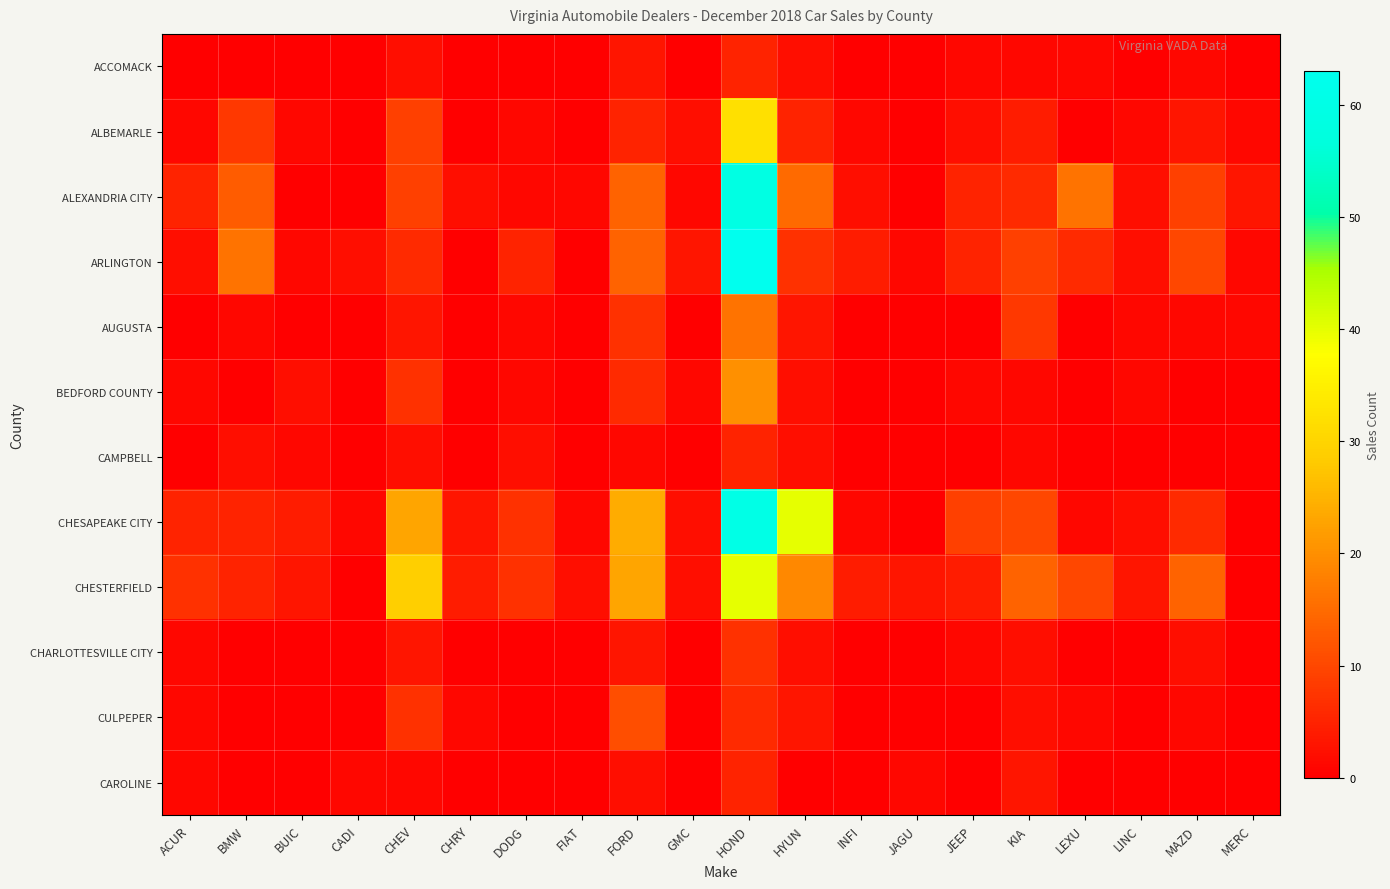

Rank the series by their maximum value, from lowest to highest.

ACCOMACK, CAMPBELL, CAROLINE, CHARLOTTESVILLE CITY, CULPEPER, AUGUSTA, BEDFORD COUNTY, ALBEMARLE, CHESTERFIELD, ALEXANDRIA CITY, CHESAPEAKE CITY, ARLINGTON